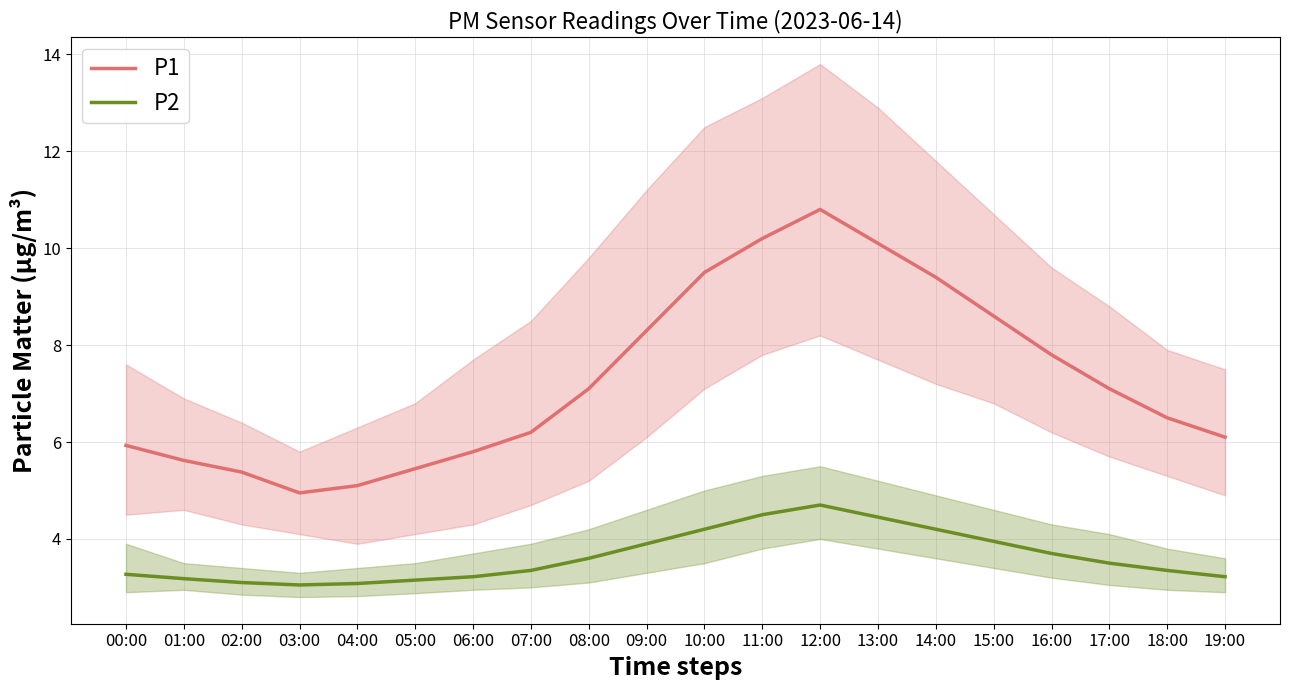

Rank the series at 17:00 from lowest to highest value.

P2, P1